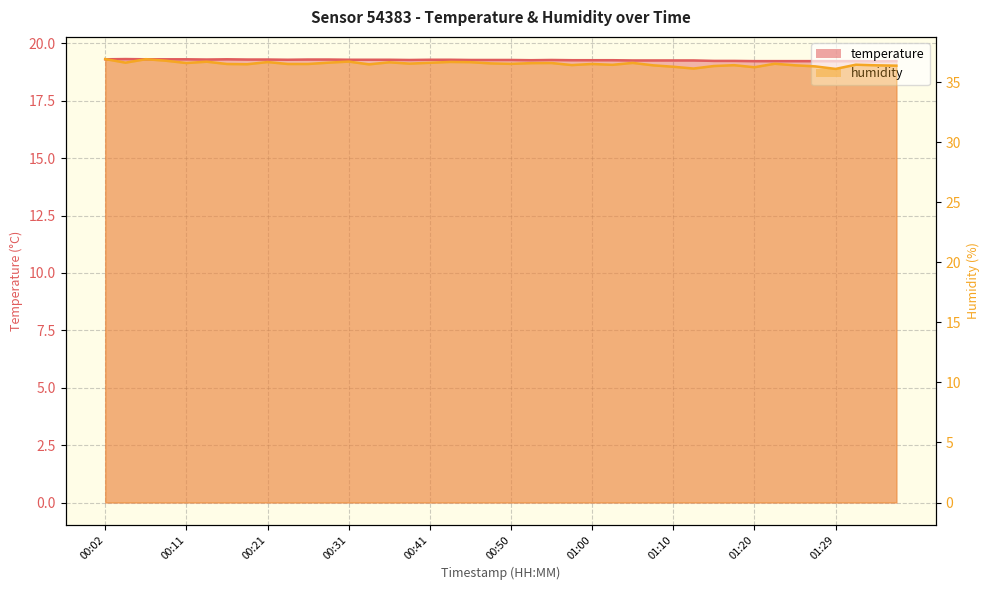

At which category is the sum across all series the highest?

00:02